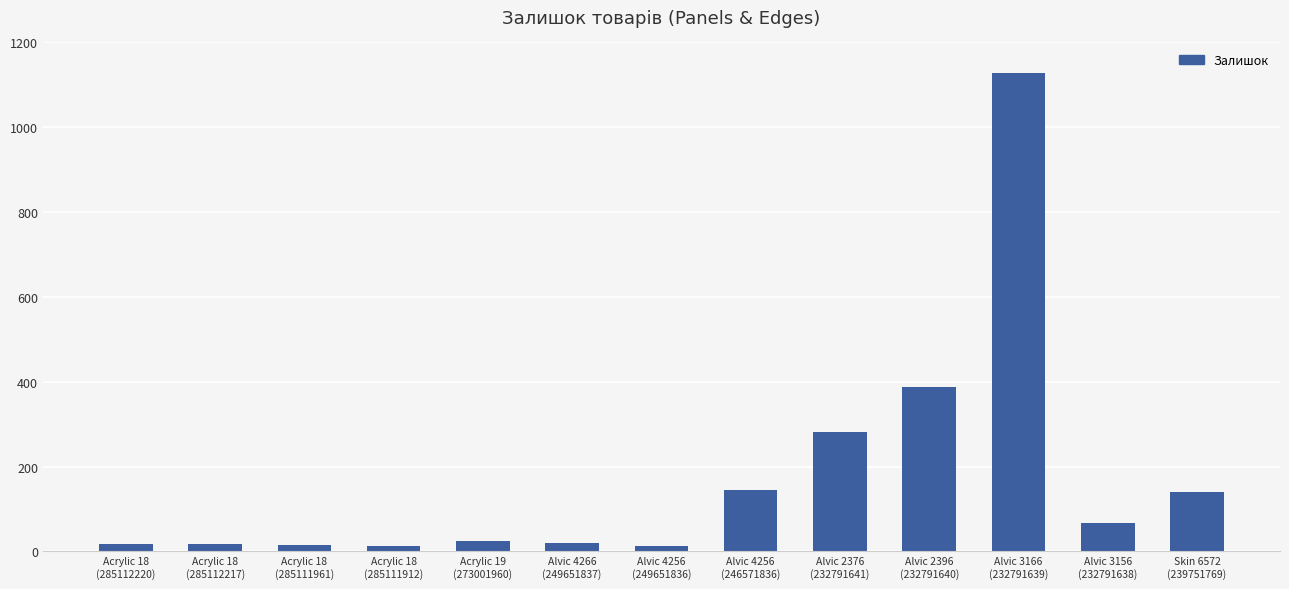

What is the sum of the values at Acrylic 18
(285111961) and Alvic 2396
(232791640)?

402